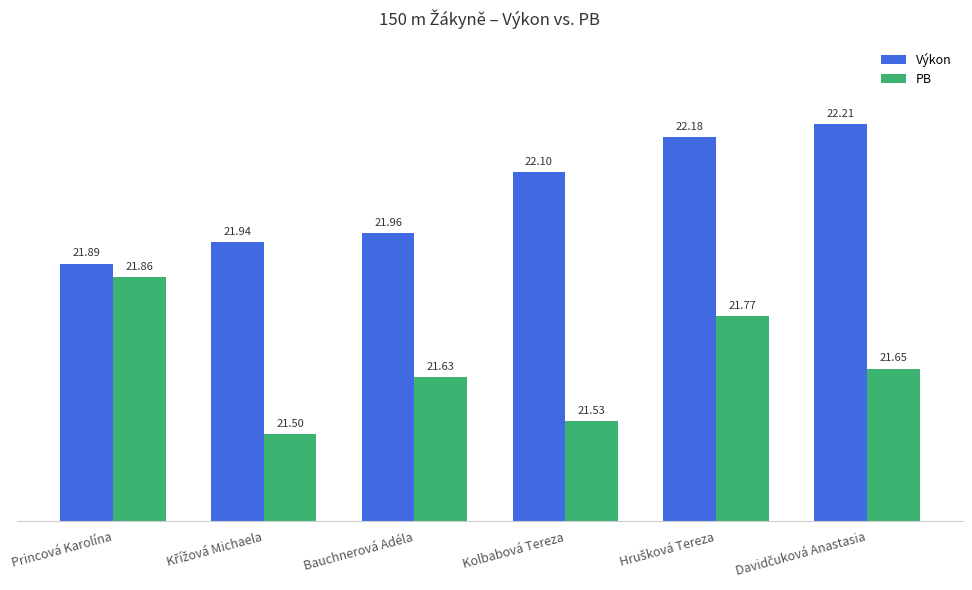

How many values in the Výkon series are below 22?

3